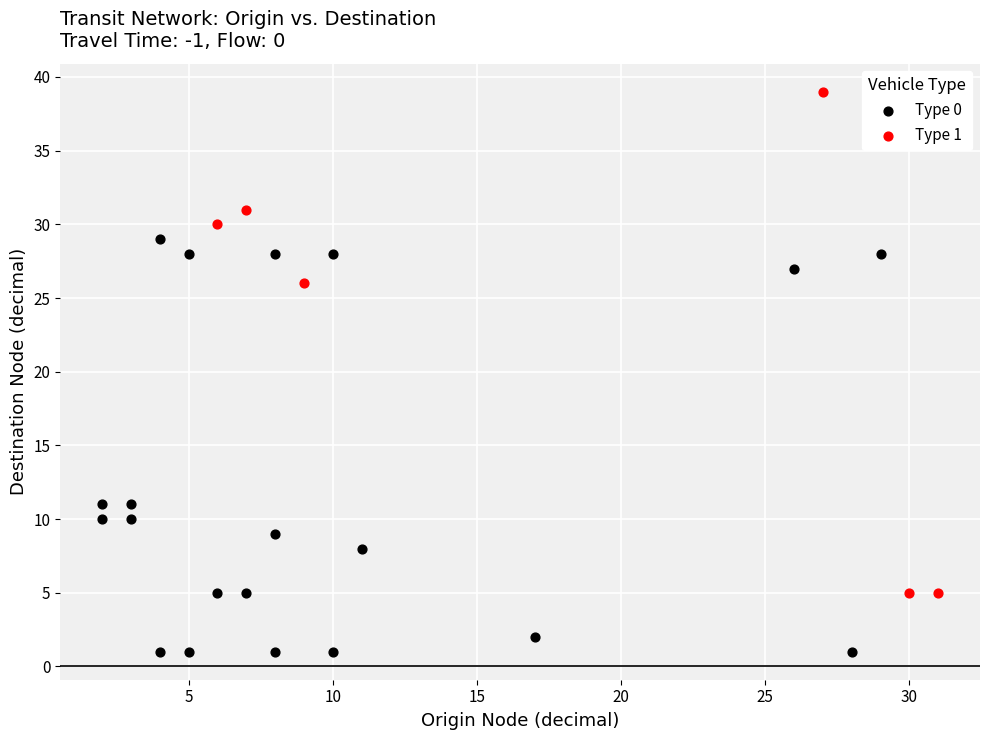

Which series reaches the minimum Y coordinate?

Type 0